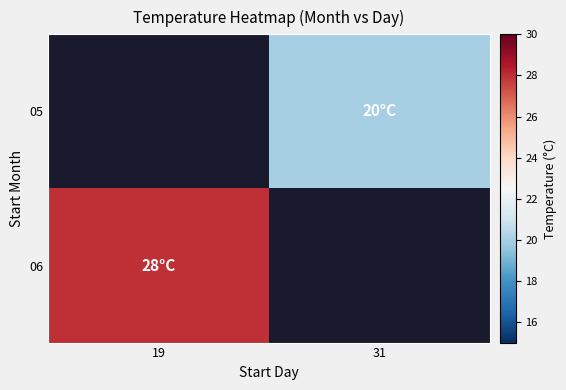

At which label is 06 closest to 28?

19